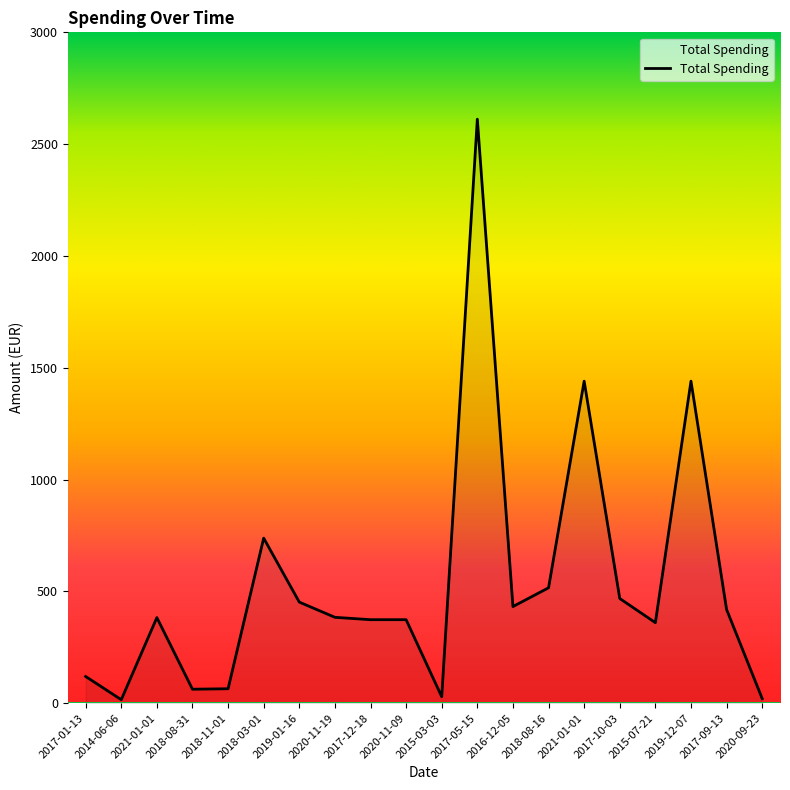

Is this an area chart (filled region under the line)?

Yes